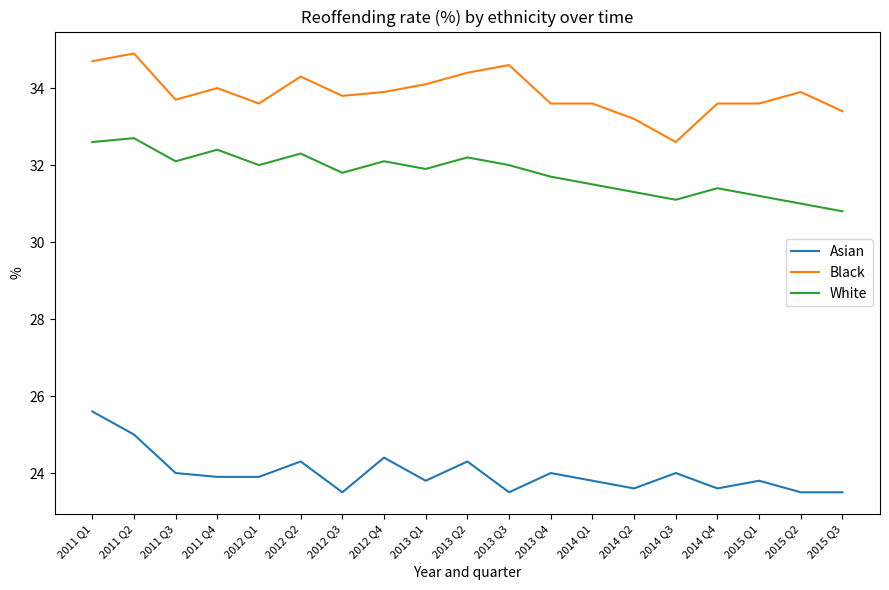

List the series in order of their overall mean, highest first.

Black, White, Asian